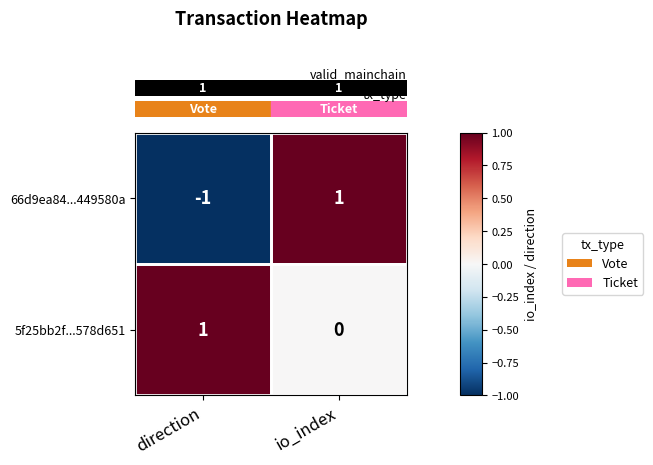

List the labels in order of 66d9ea84...449580a value, largest first.

io_index, direction